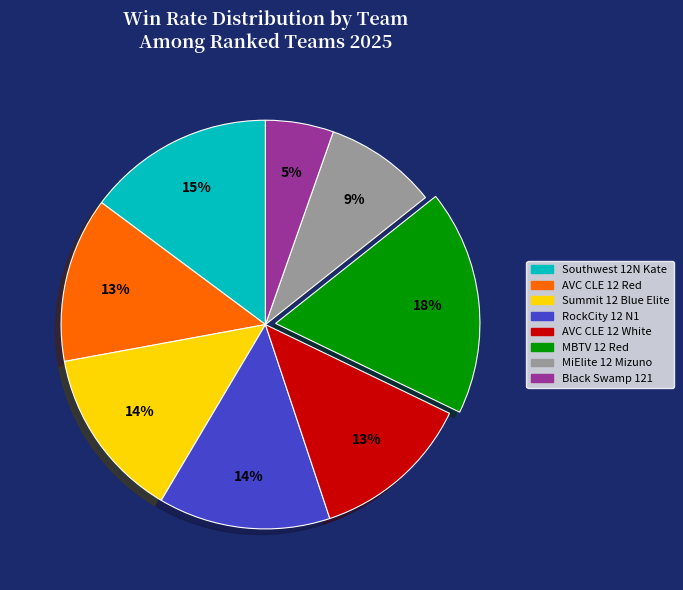

Is the sum of MBTV 12 Red and MiElite 12 Mizuno greater than half?

No